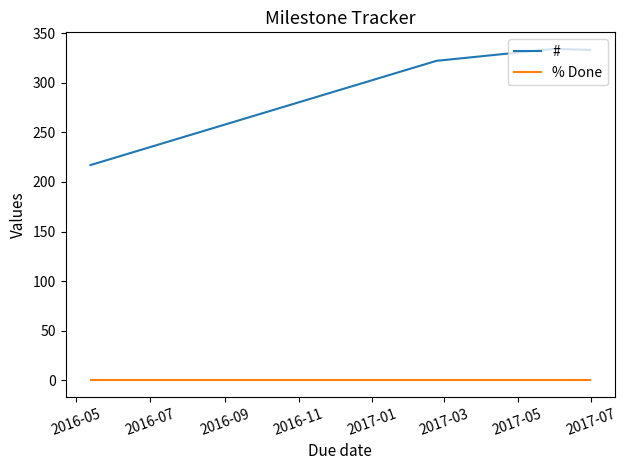

Which series has the widest spread of values?

#